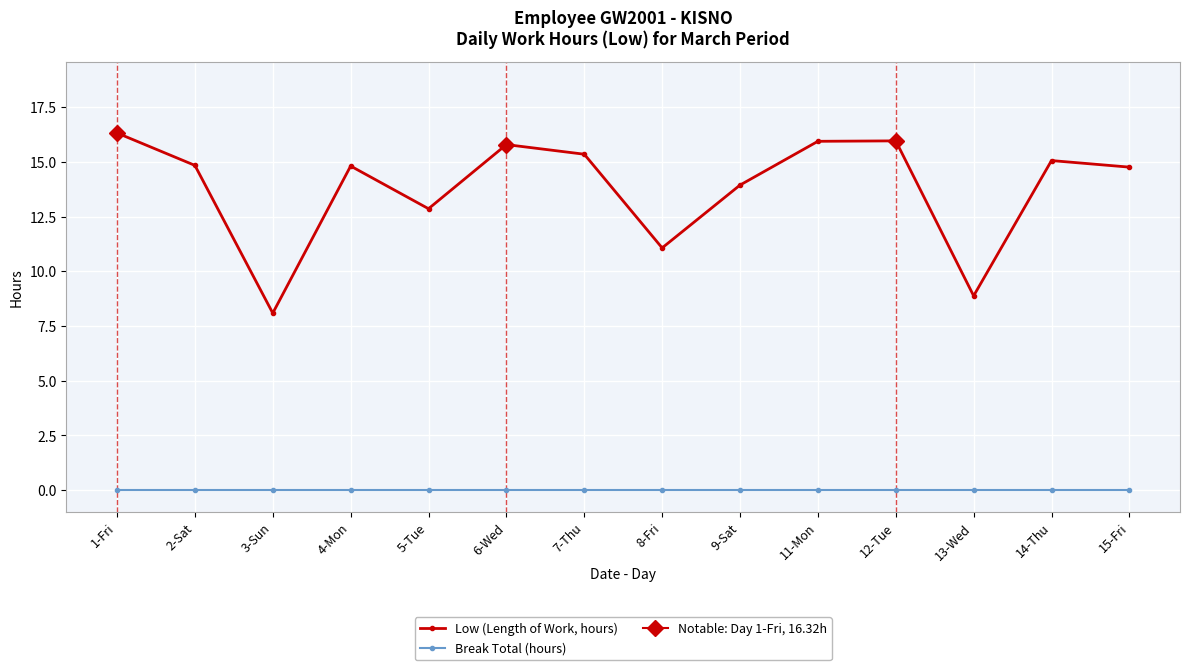

What is the difference between the maximum and minimum values in the Low (Length of Work, hours) series?

8.2